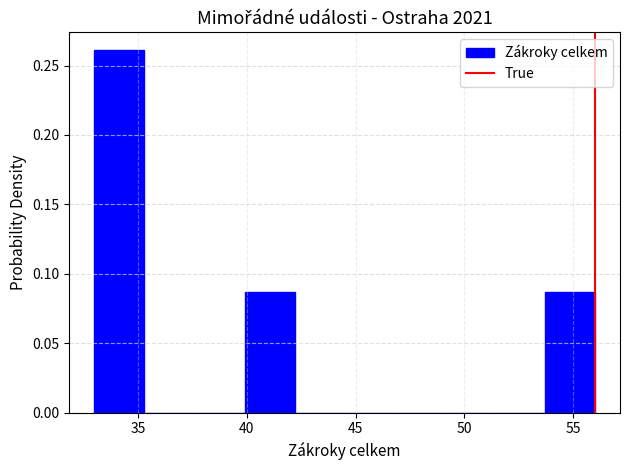

What is the height of the bar covering 33.0 to 35.3 on the x-axis? Neither the bar edges nor the heights are printed on the chart, so give them approximately, as read against the axes.

0.260